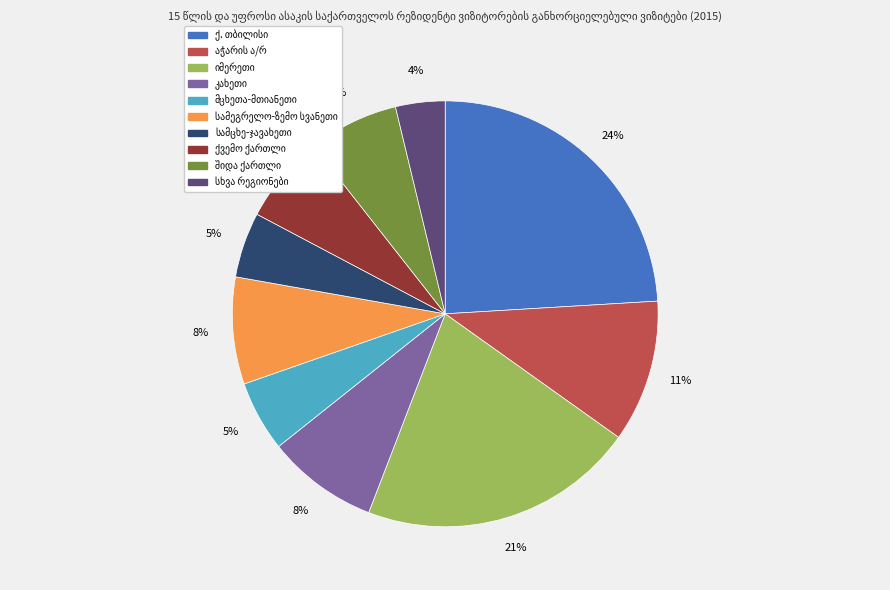

Does any single category account for the majority?

No